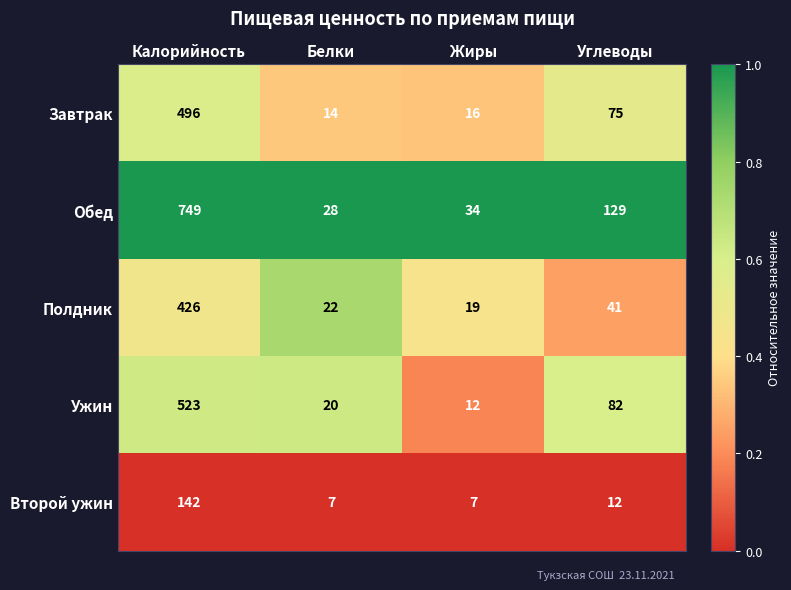

Which series has the largest range (max minus min)?

Обед